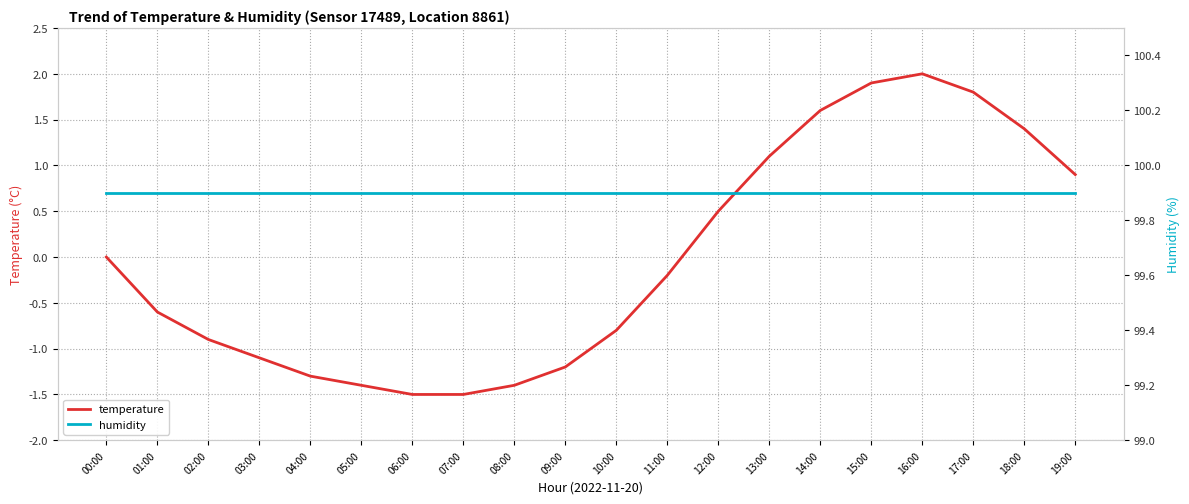

What is the spread (max minus min) of values at 15:00?

98.0